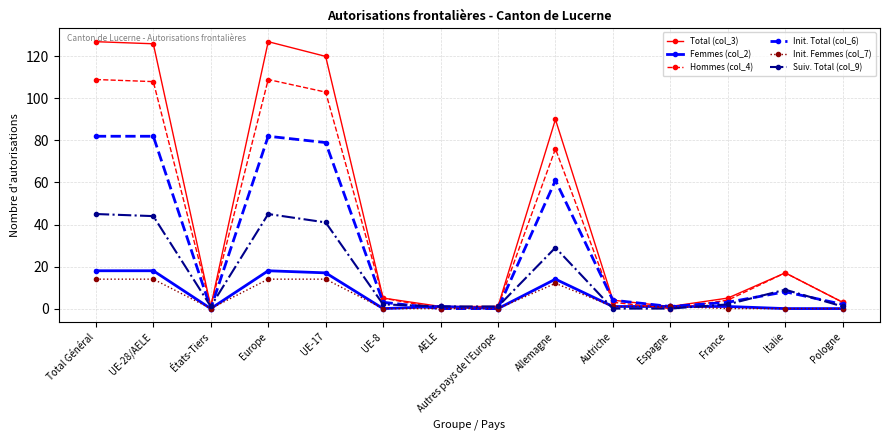

What is the maximum value shown in the chart?

127